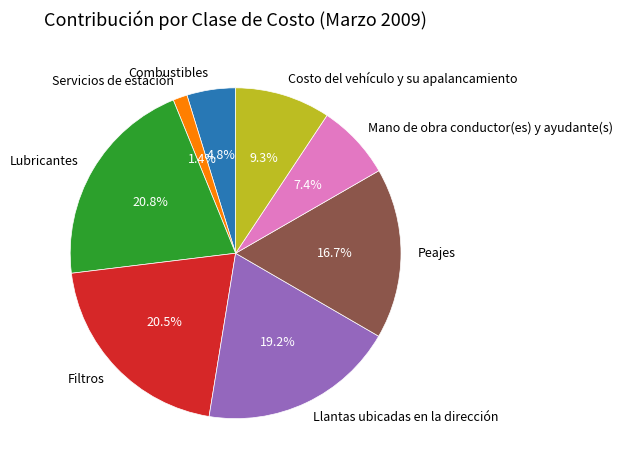

Combined, what portion of the pie is Llantas ubicadas en la dirección and Peajes?

35.9%